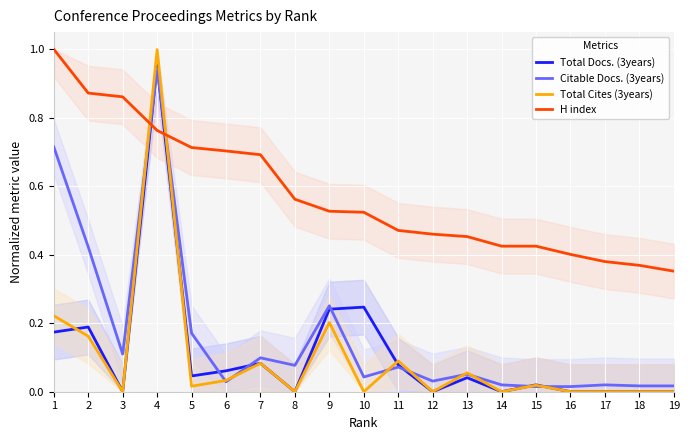

The H index series shows 0.6 at 15. True or false?

False